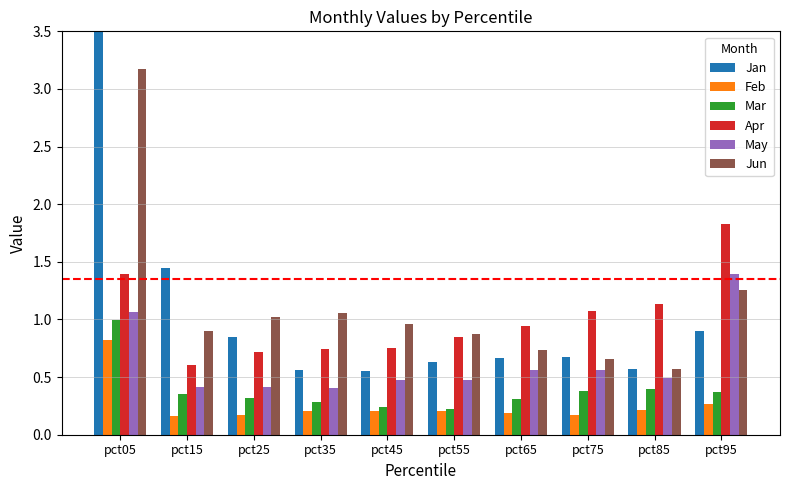

What is the value of the Apr bar at the 1st from the left?

1.4